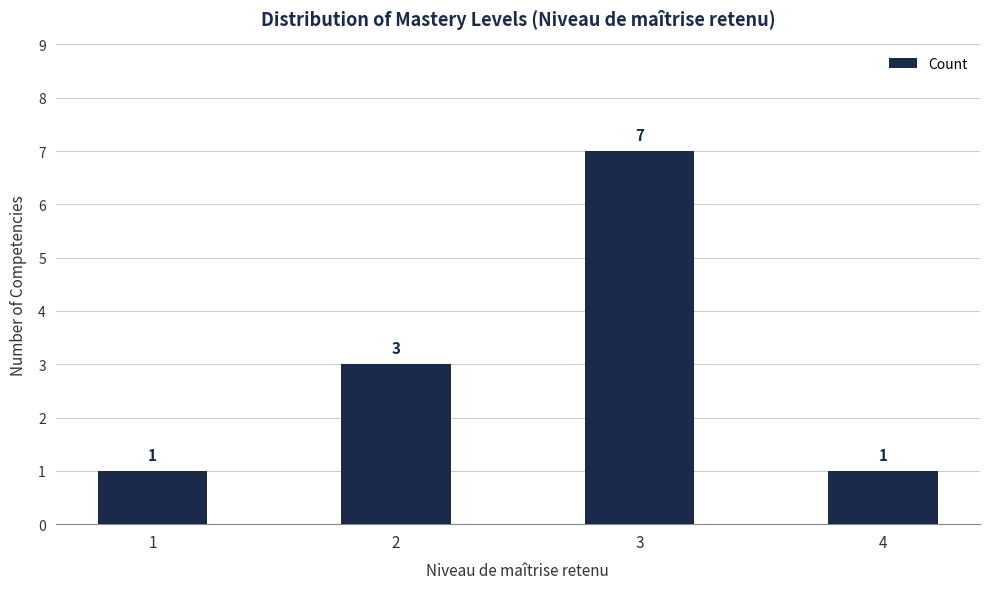

Are the bars grouped side by side (vs. stacked)?

No